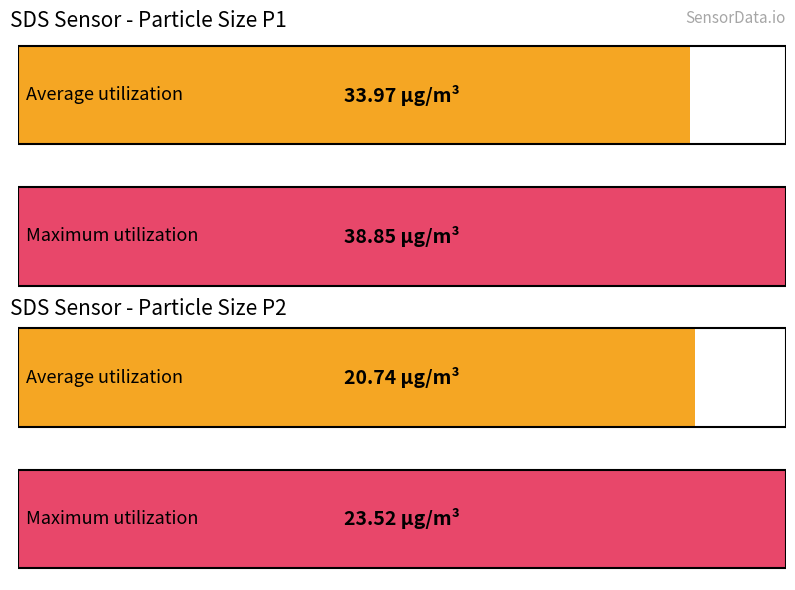

Does the chart contain stacked bars?

No